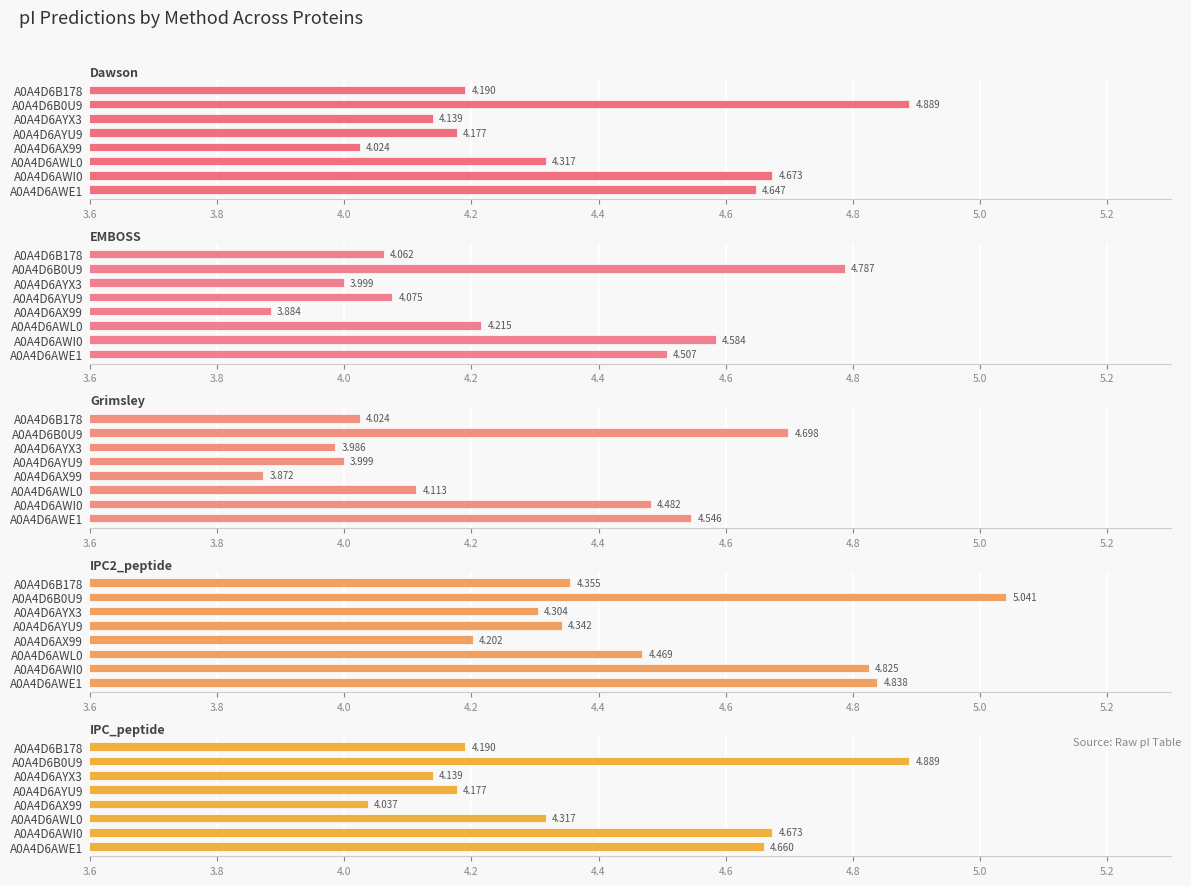

What is the sum of all IPC_peptide values?

35.1